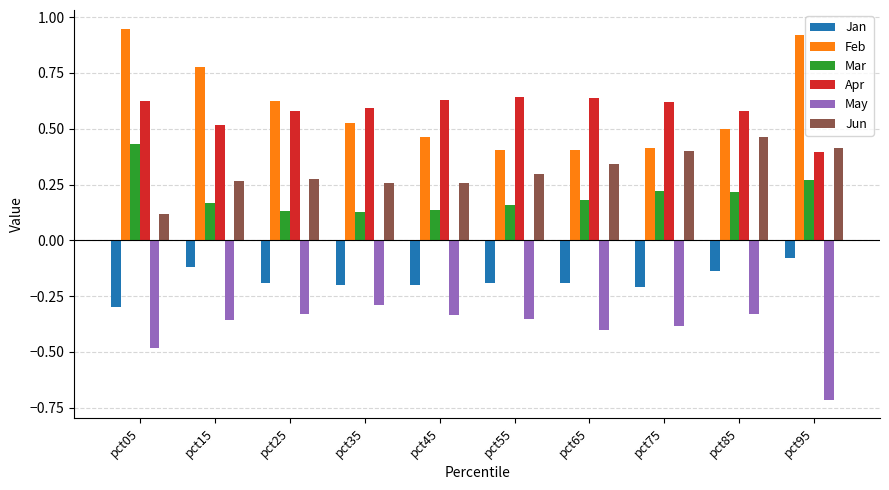

What is the value of the Jan bar at the 8th from the left?

-0.2